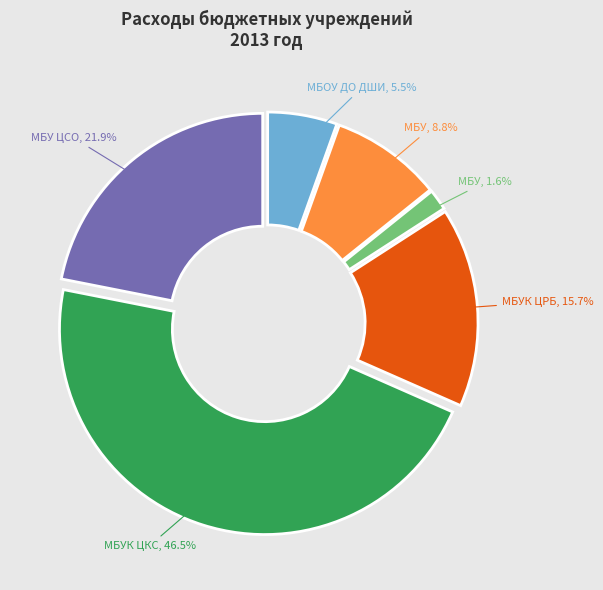

Does any single category account for the majority?

No